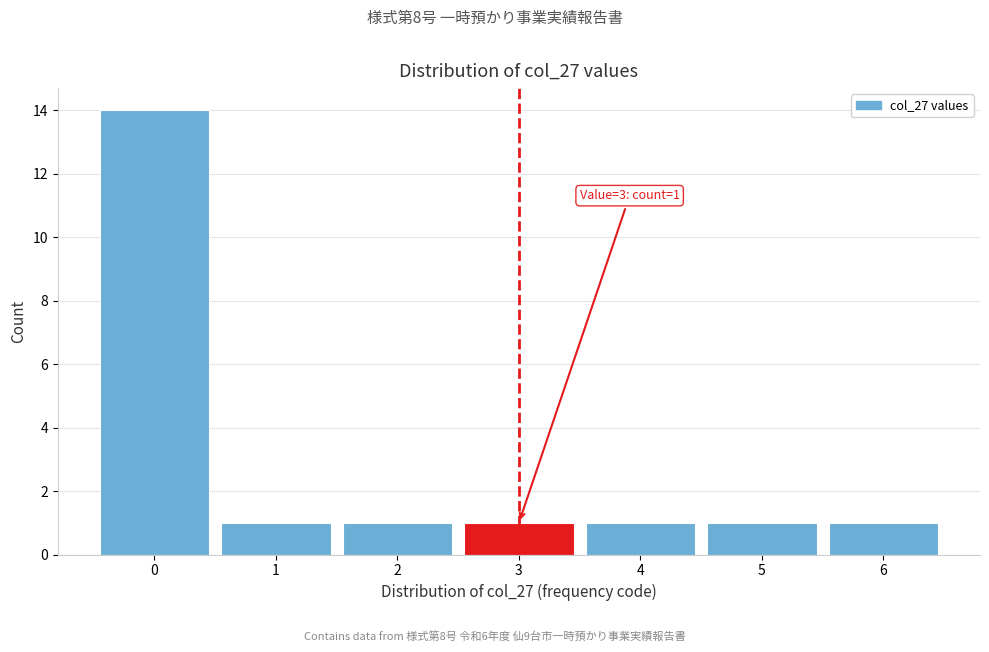

Reading left to right, extract all data points from this chart.

14	1	1	1	1	1	1